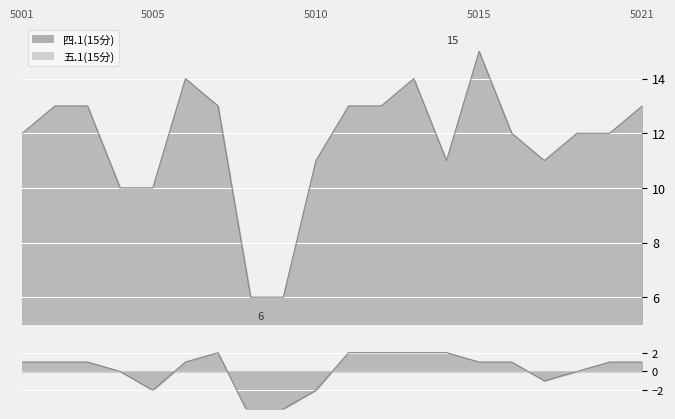

The value at 2022075017 is 11. True or false?

True